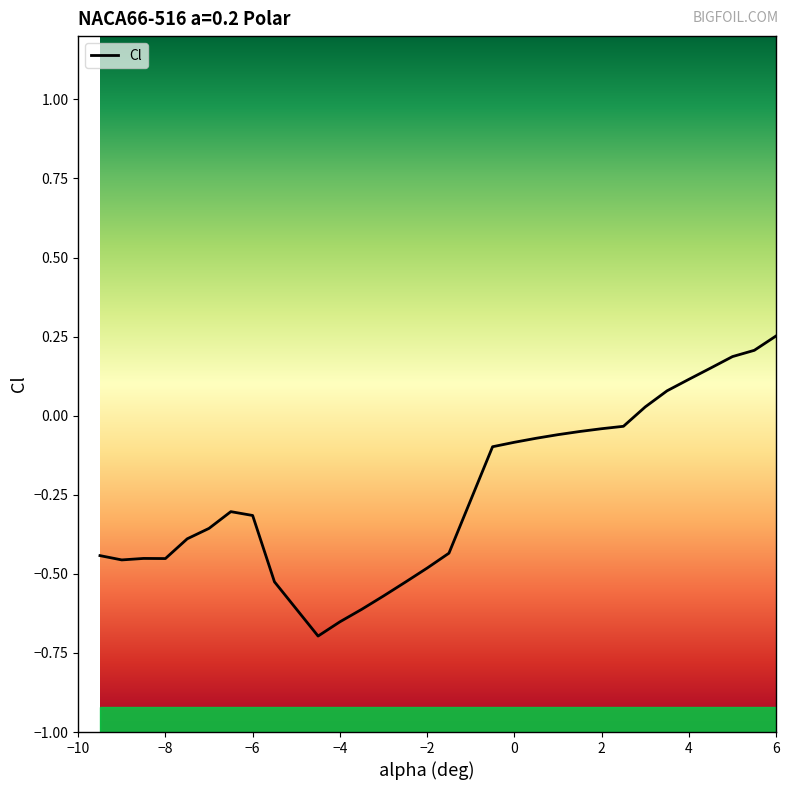

Where does the data first go above 0?

3.0